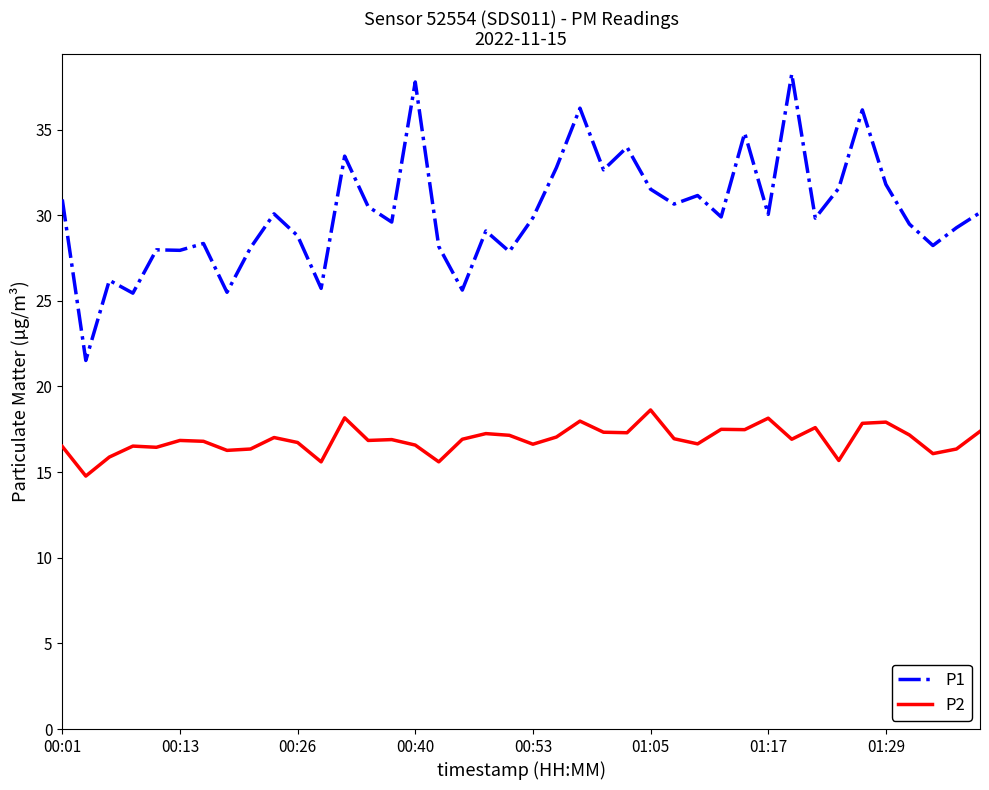

True or false: P1 and P2 intersect in this chart.

False